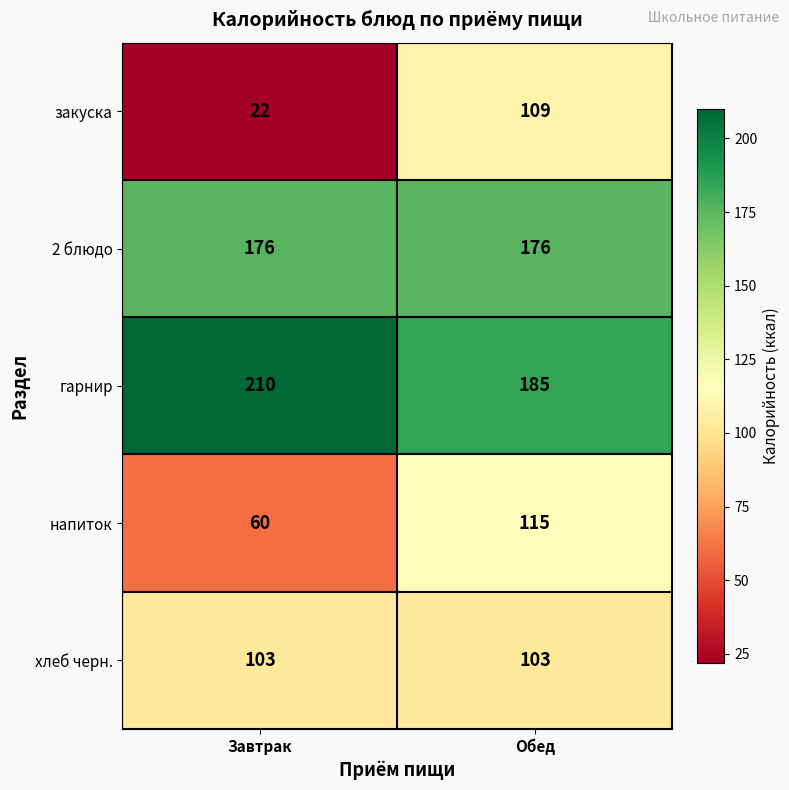

True or false: 2 блюдо has a value of 97 at Завтрак.

False